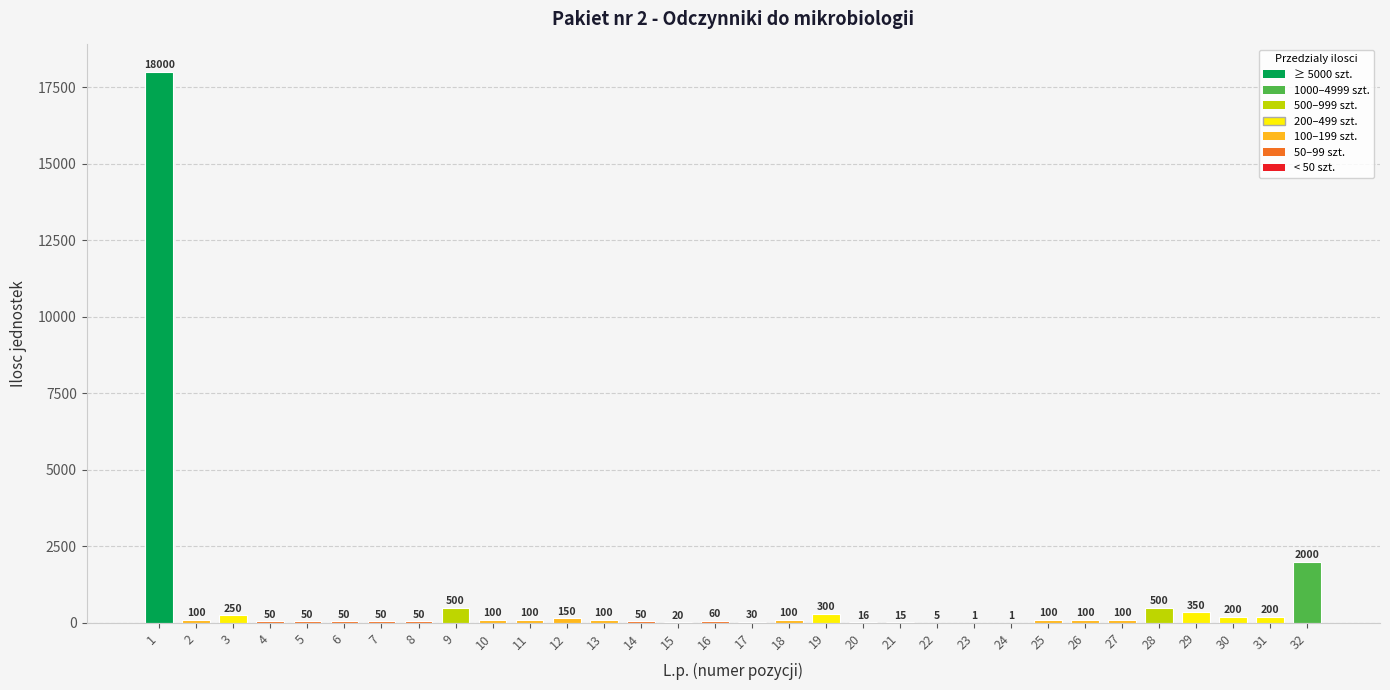

How many distinct data groups are displayed?

1